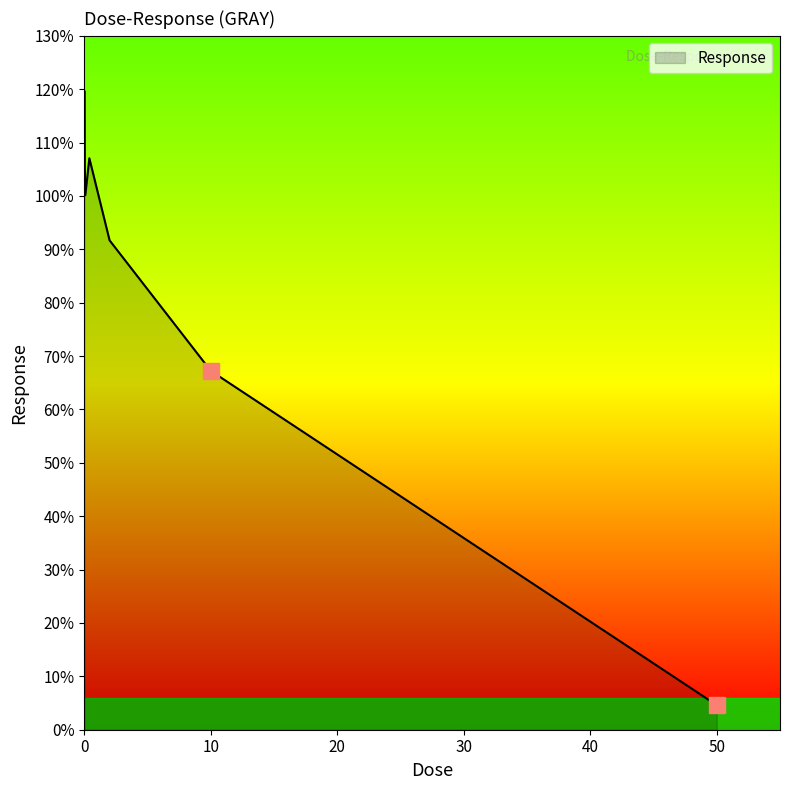

What is the greatest value displayed?

119.7